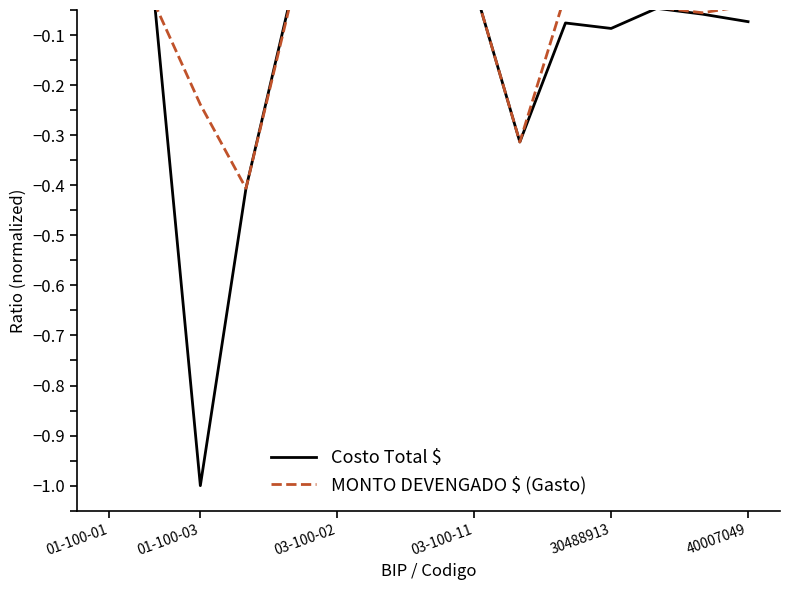

True or false: Costo Total $ has more than 1 points higher than both neighbors.

True